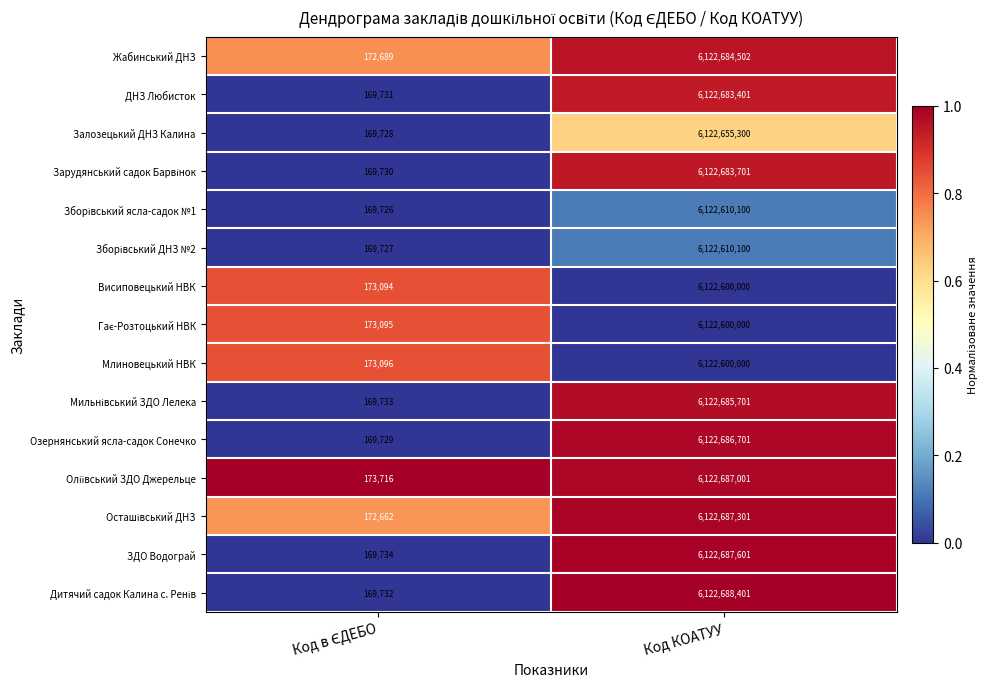

True or false: Залозецький ДНЗ Калина has a value of 6122655300 at Код КОАТУУ.

True